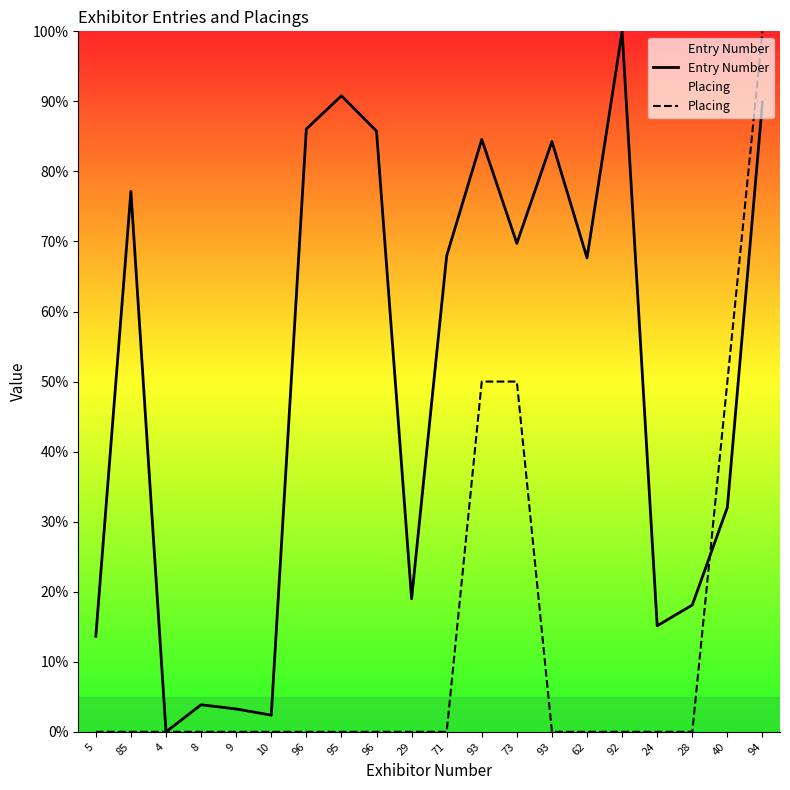

What is the sum of all Placing values?

250.0